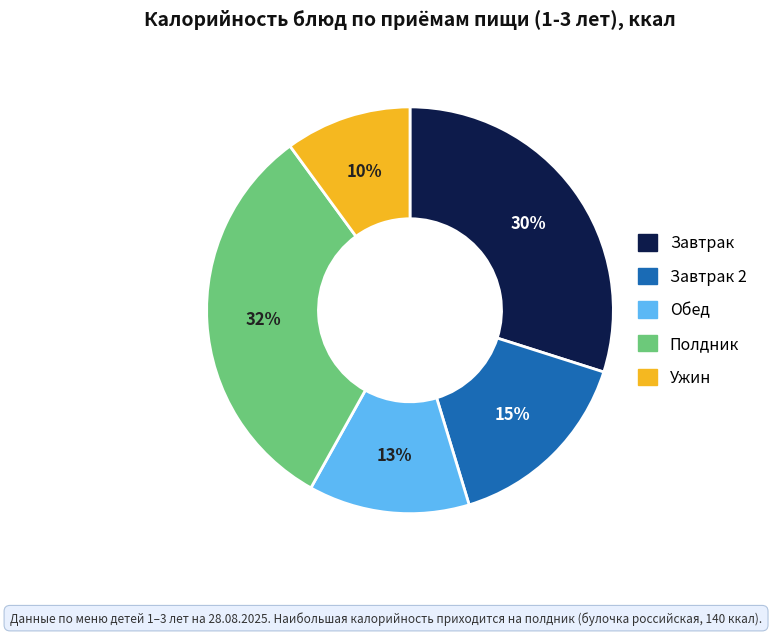

Do Полдник and Завтрак together represent more than half of the pie?

Yes